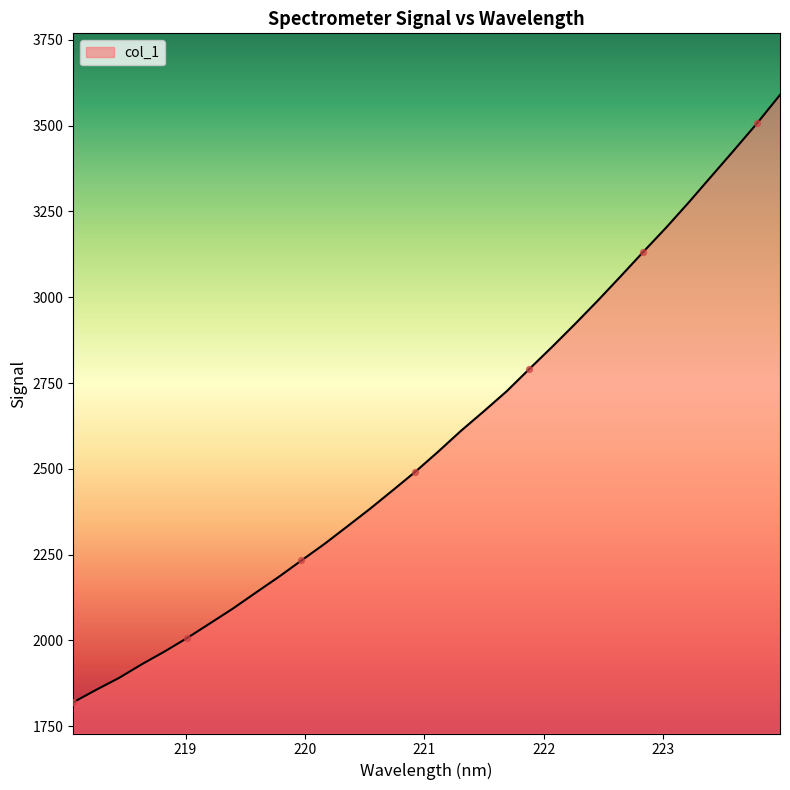

What is the maximum value shown in the chart?

3589.6